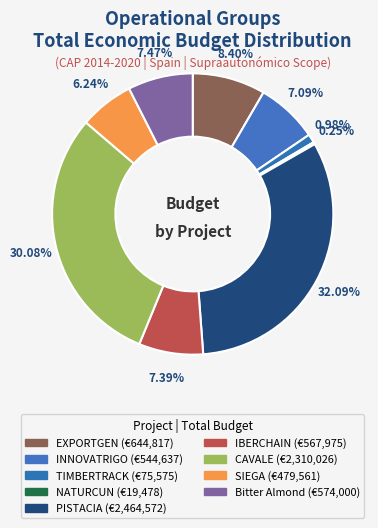

To the nearest percent, what percentage of the pie is PISTACIA?

32%